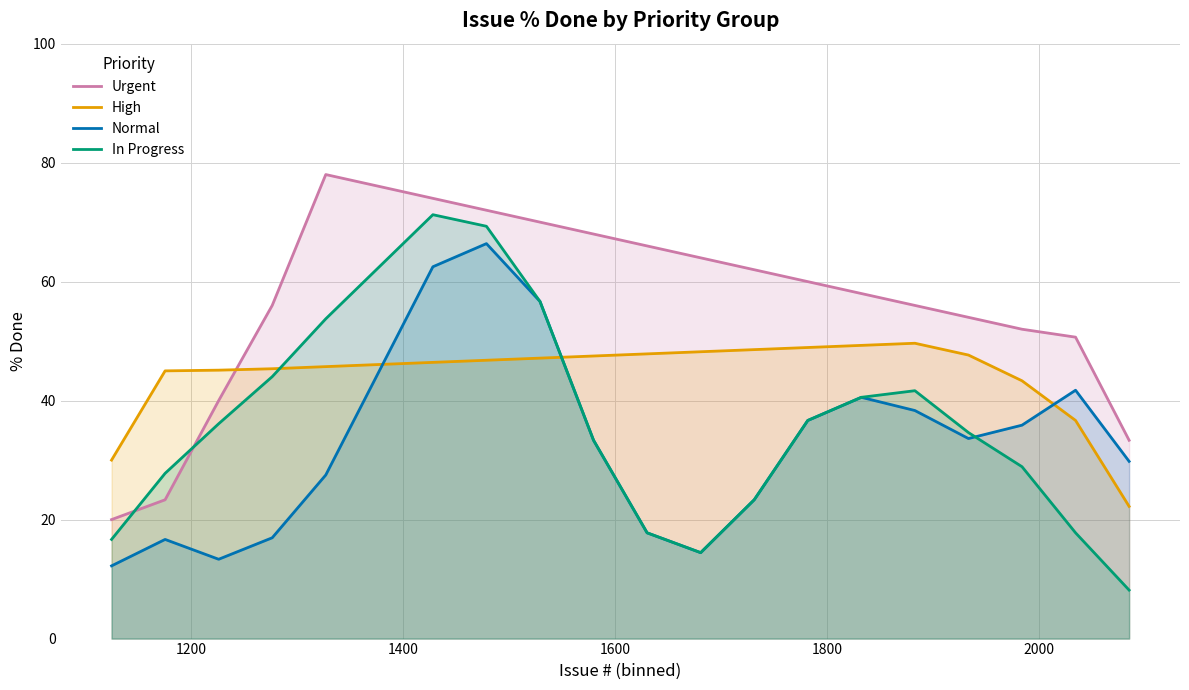

List the series in order of their overall mean, lowest first.

Normal, In Progress, High, Urgent